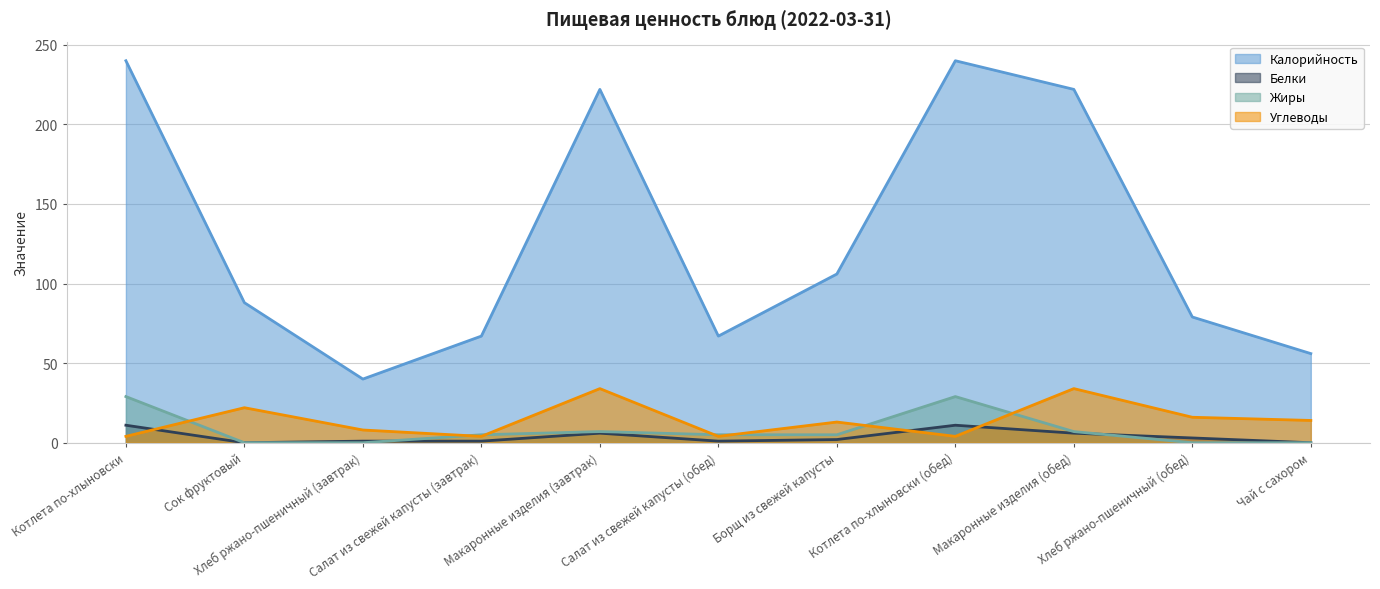

At which label does Калорийность first exceed 88?

Котлета по-хлыновски